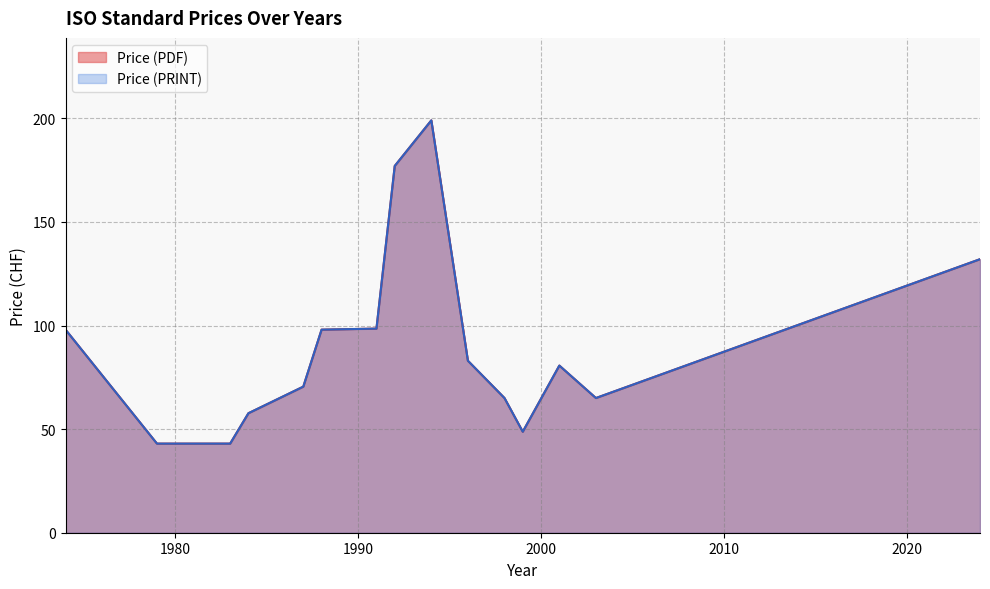

What is the label of the 31st point from the right?

1984